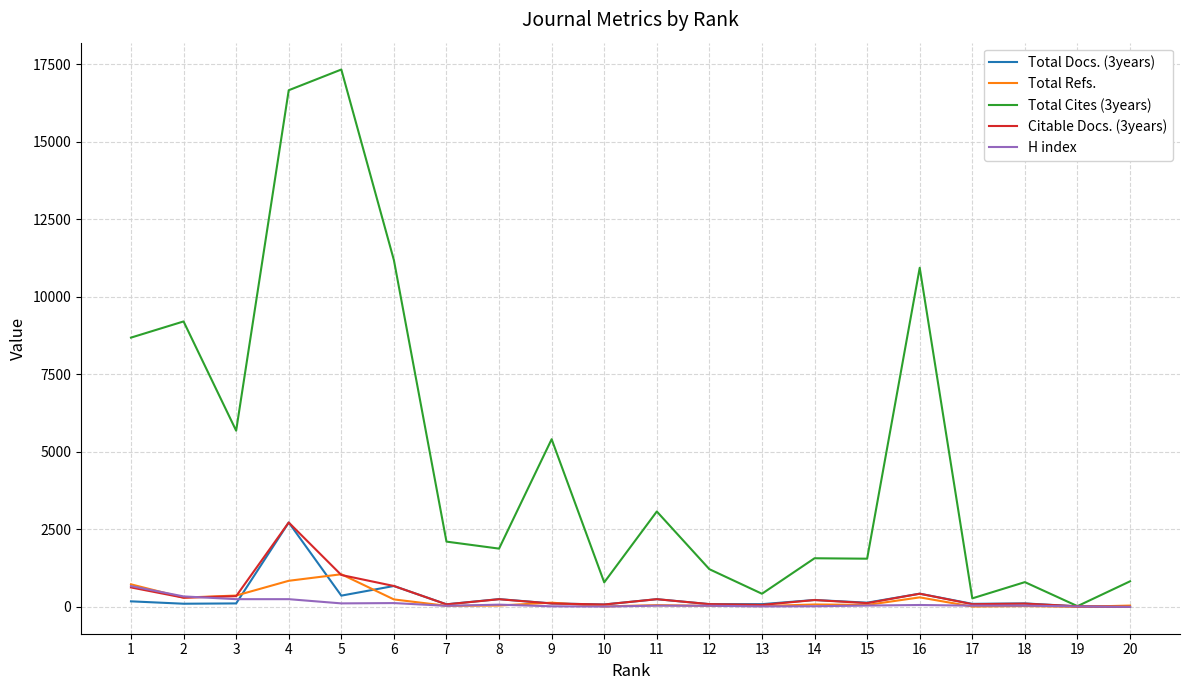

What is the greatest value displayed?

17337